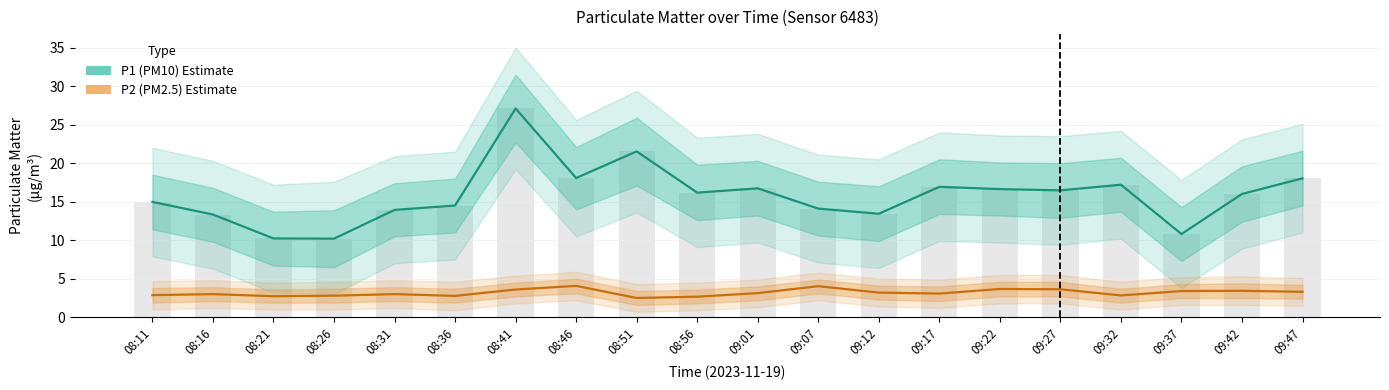

At which category is the sum across all series the highest?

08:41